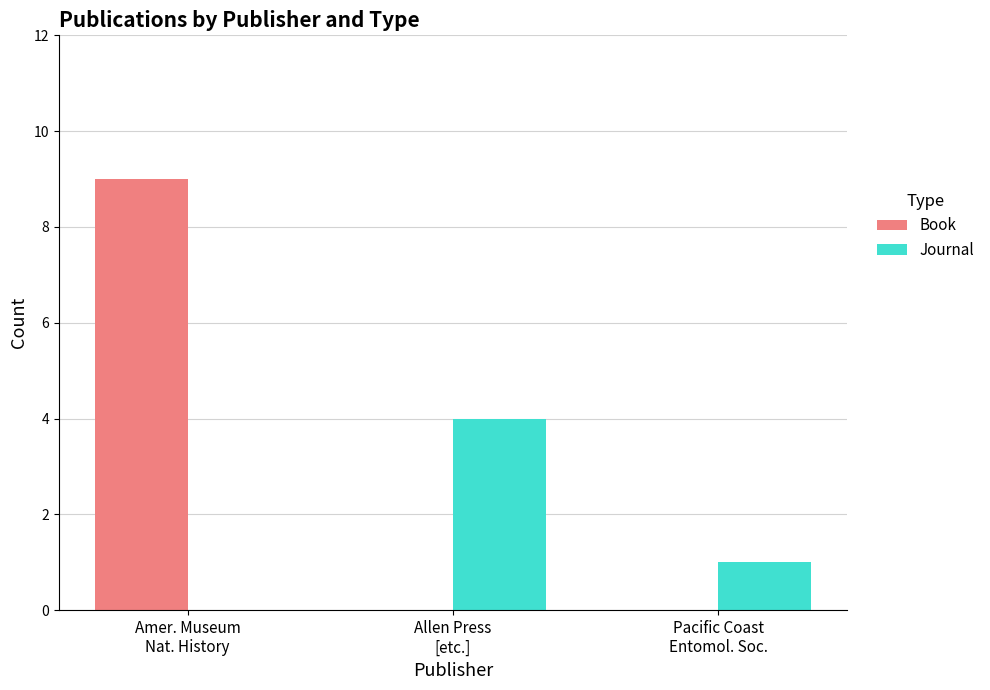

Count the number of data series in this chart.

2